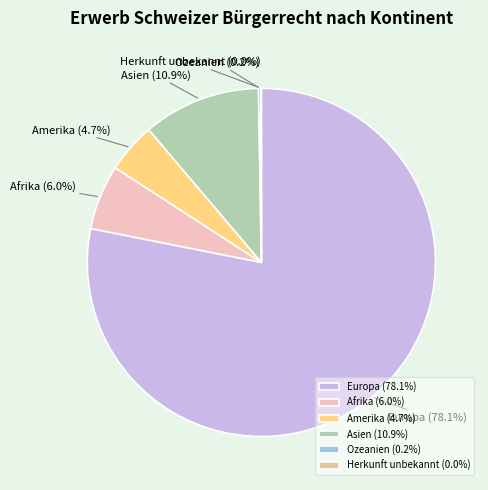

What percentage is the Afrika slice, to the nearest percent?

6%